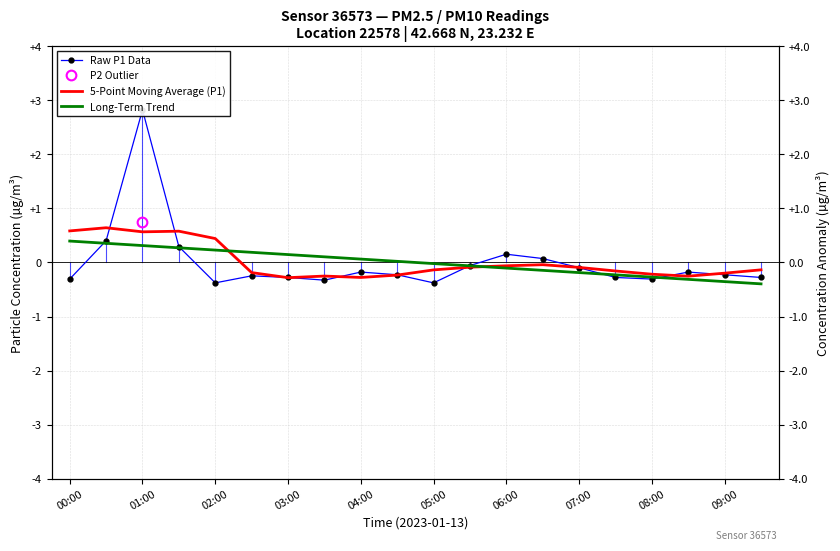

The value of 5-Point Moving Average (P1) at 02:00 is 0.7. True or false?

False